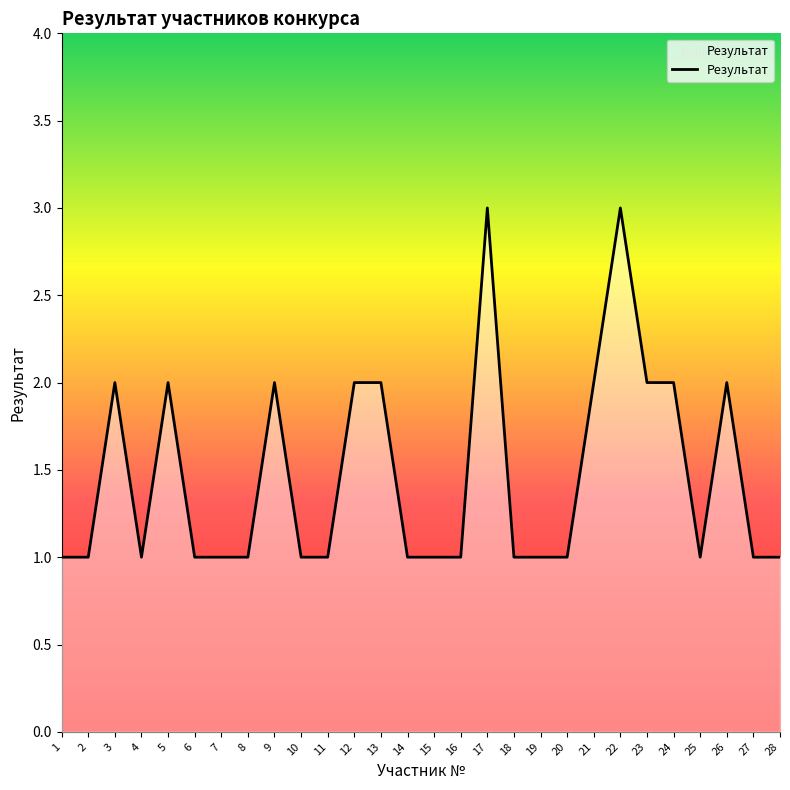

Approximately how many times larger is the value at 3 compared to 11?

2.0